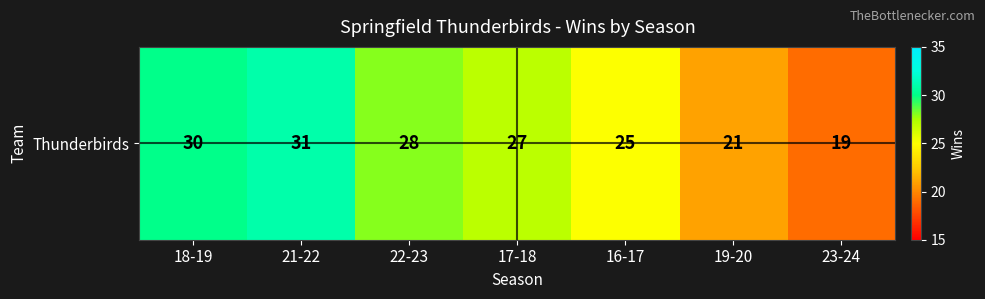

Where is the data nearest to the value 25?

16-17